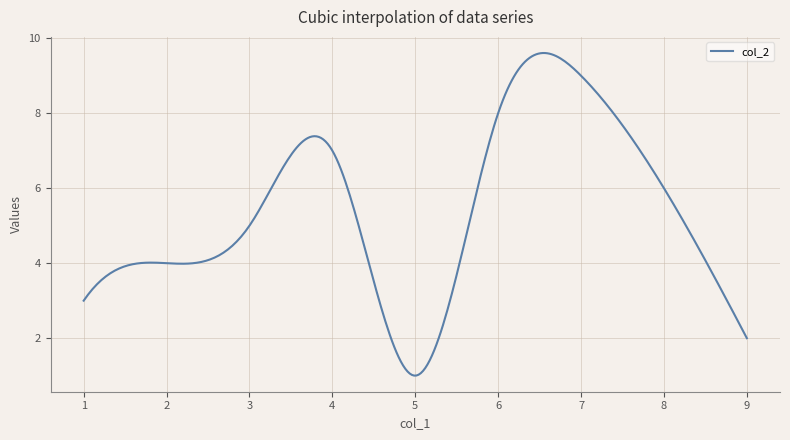

What is the smallest value displayed?

1.0